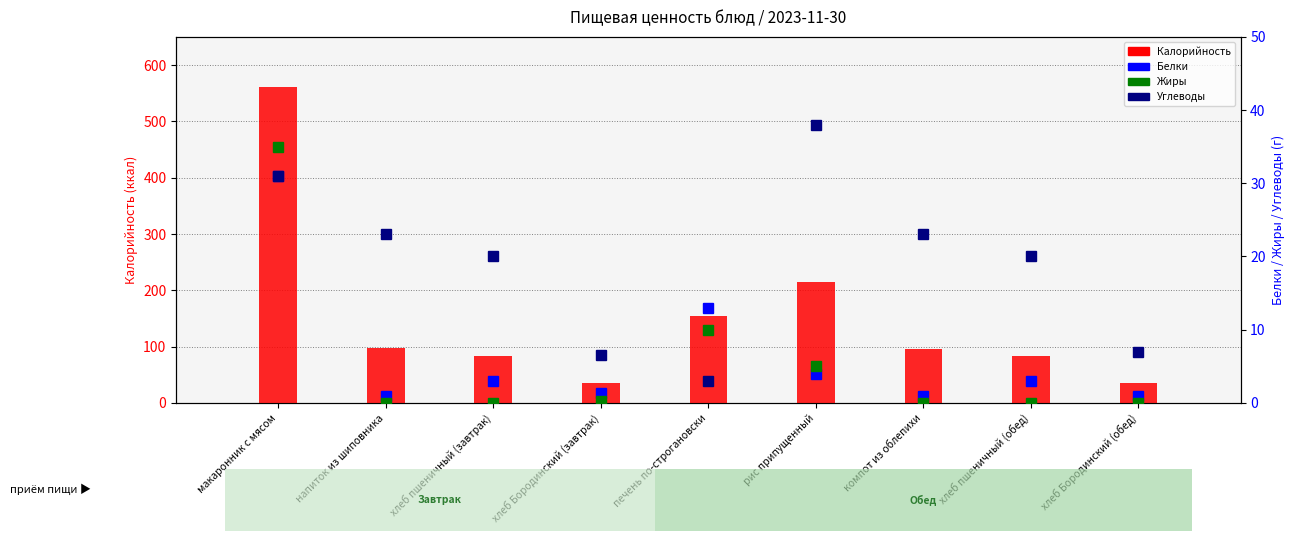

Where does the Калорийность series first go above 96?

макаронник с мясом